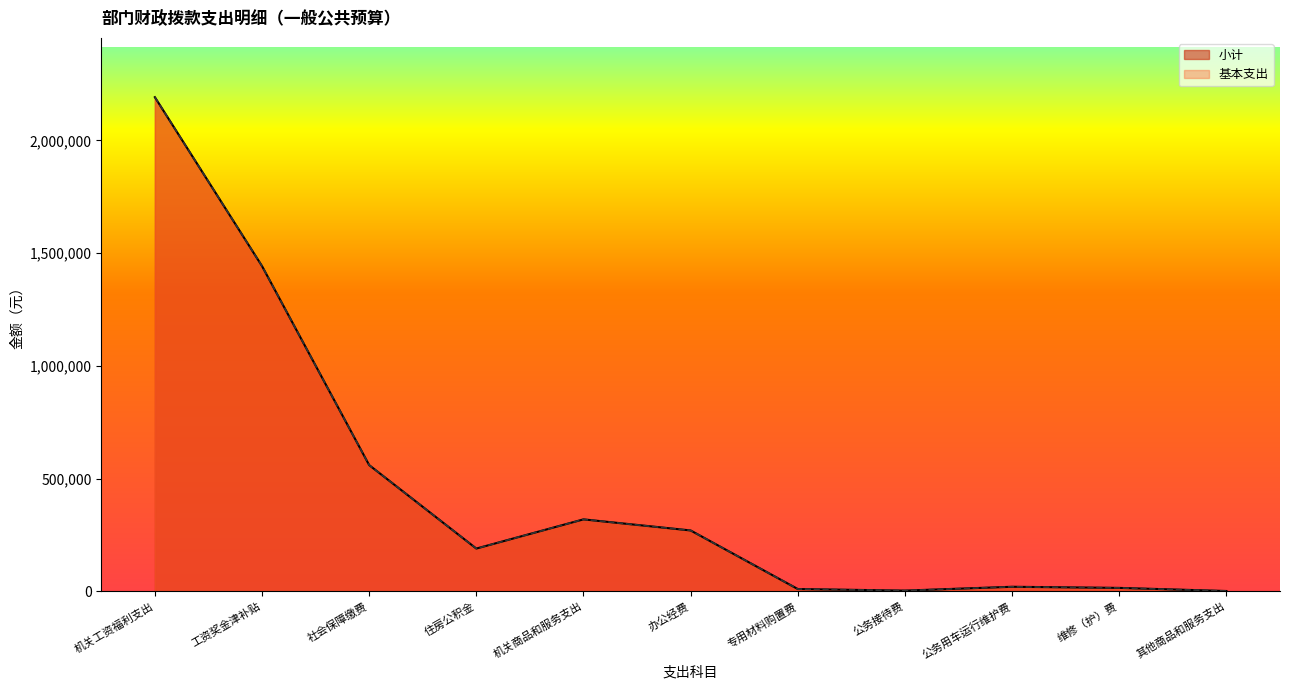

True or false: 小计 and 基本支出 cross at least once.

False